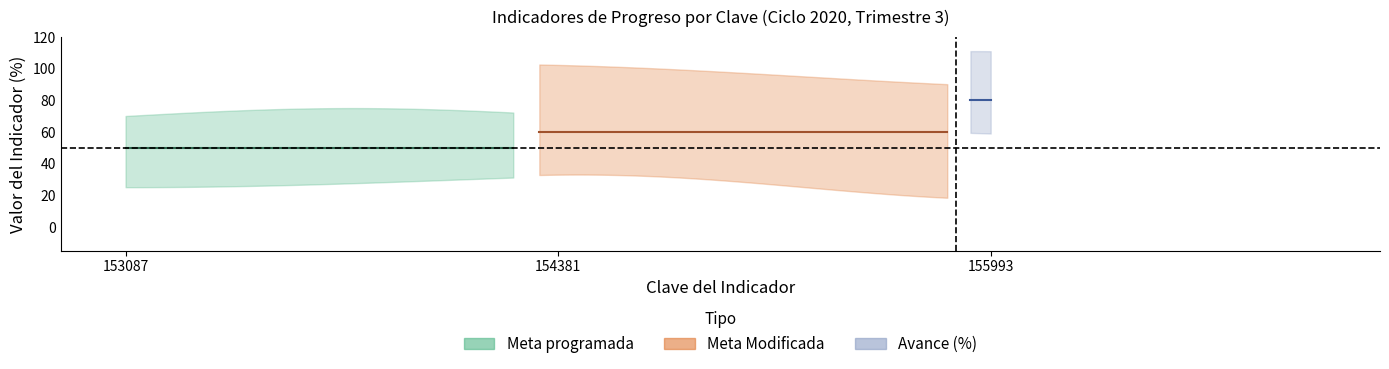

Between 153087 and 155993, which series saw the biggest shift?

Avance